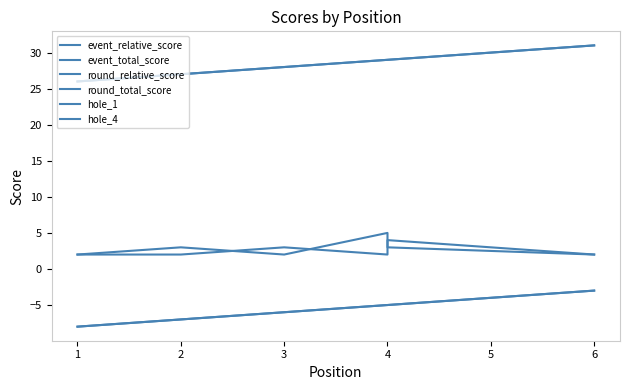

What is the difference between the second highest and minimum values in the hole_4 series?

1